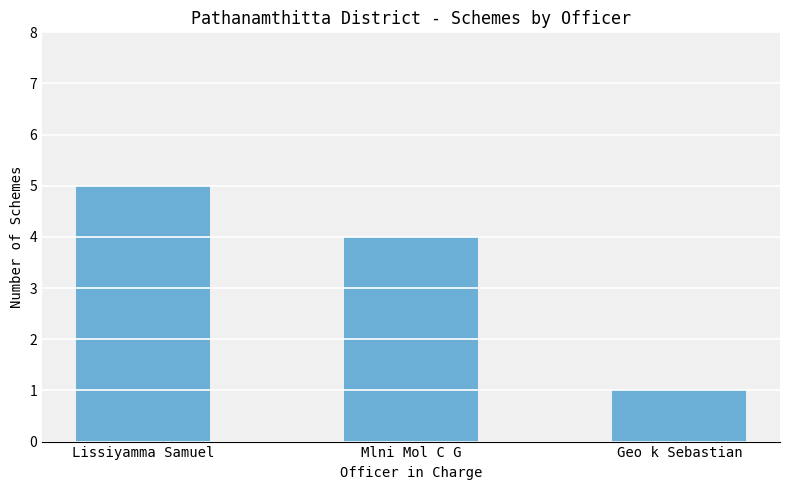

How many bars are there in total?

3